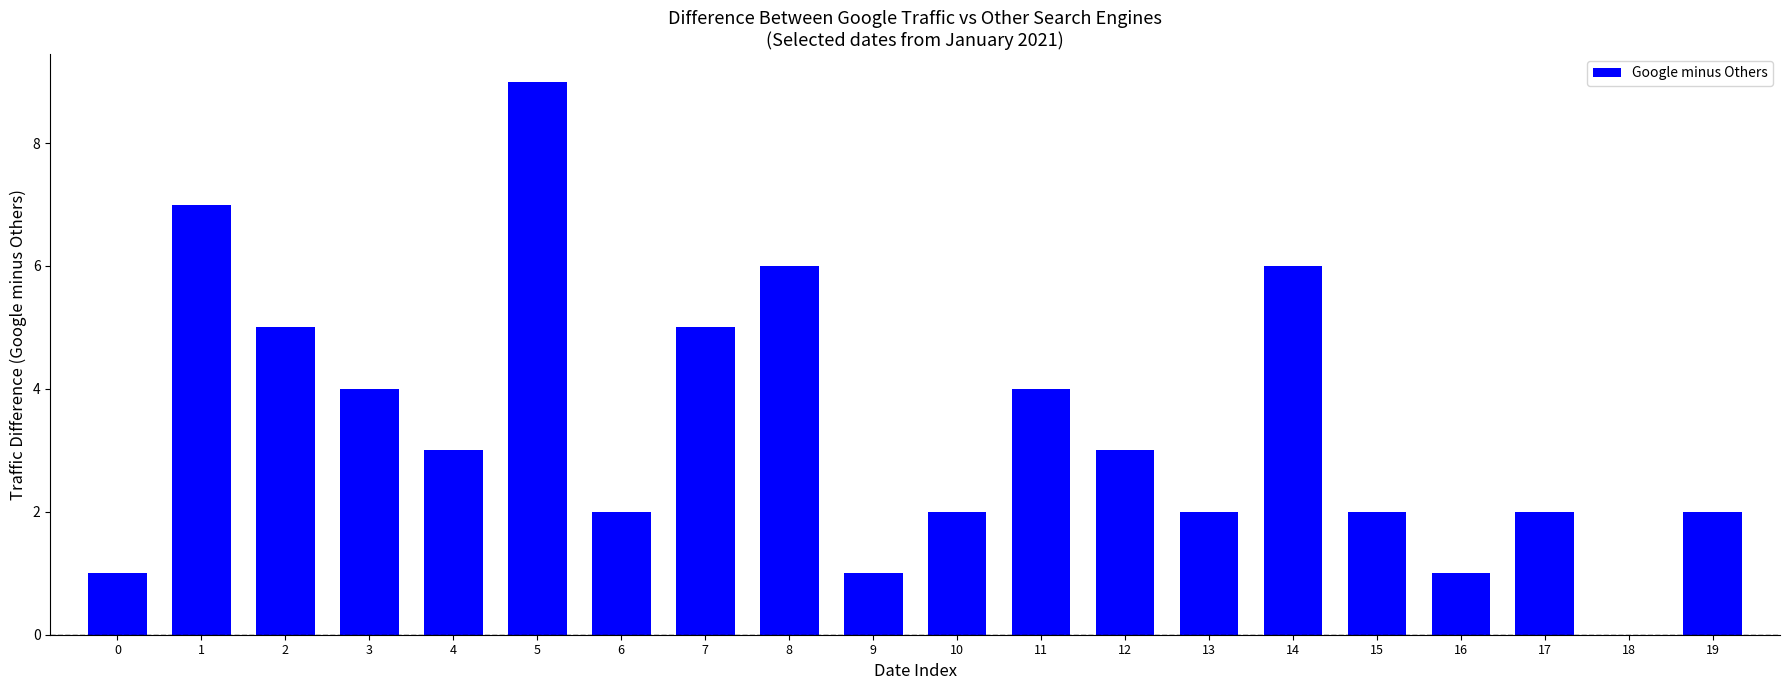

Reading right to left, extract all data points from this chart.

2	0	2	1	2	6	2	3	4	2	1	6	5	2	9	3	4	5	7	1